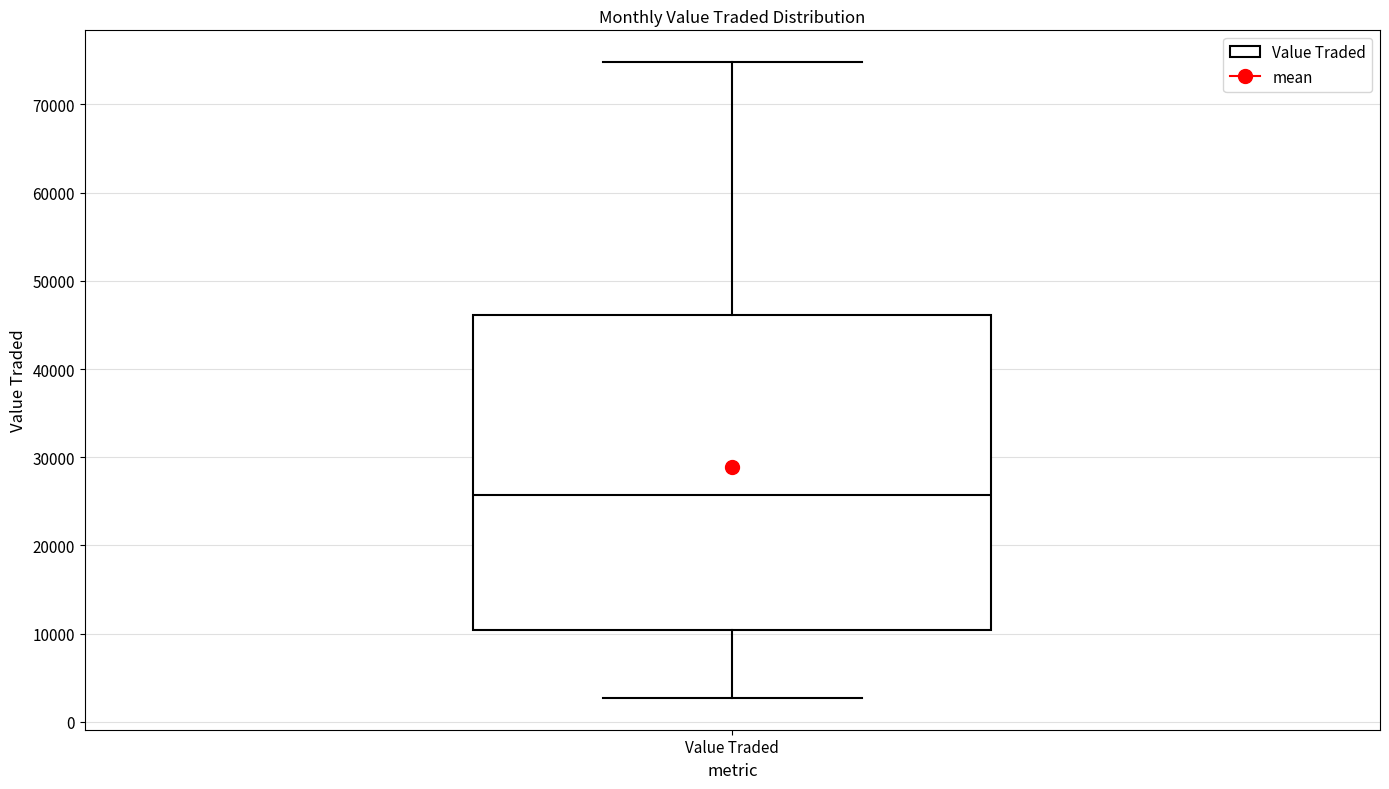

Read this box plot against the y-axis: the position of the median line, the range covered by the box, and the ends of both whiskers. The values are not printed on the chart, so give them approximately, as read against the axis.

median 26000, box 10000 to 46000, whiskers 3000 to 75000